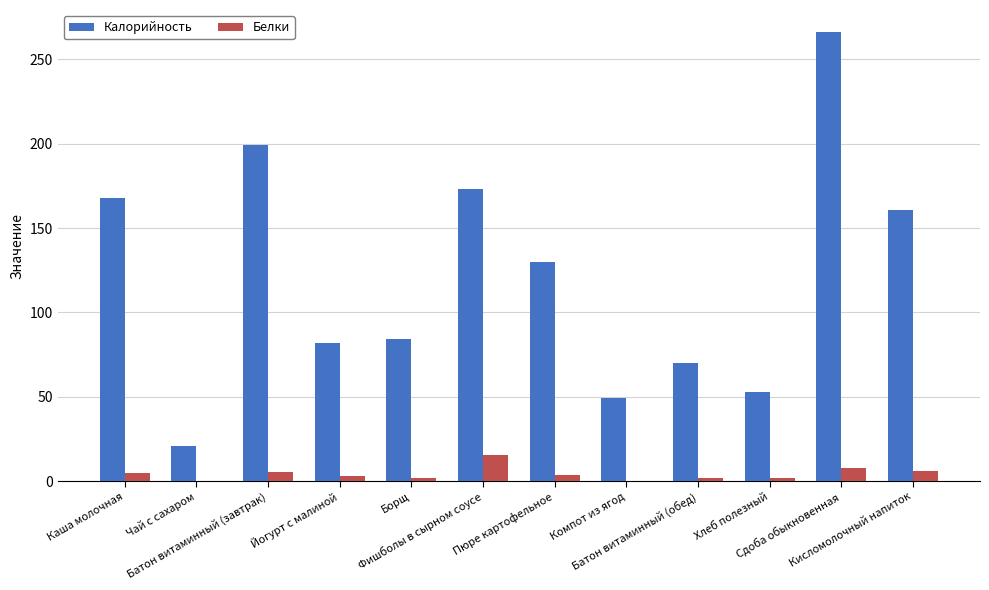

Which series has the largest total across all categories?

Калорийность